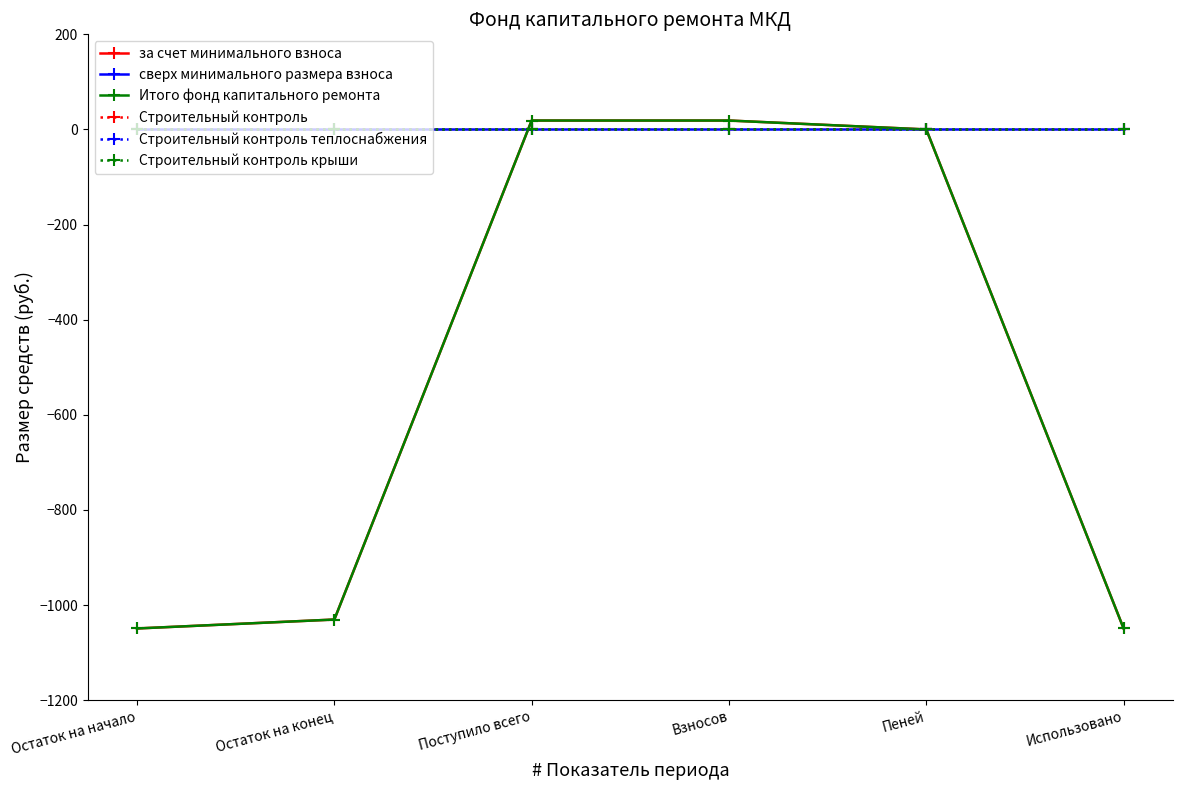

True or false: Итого фонд капитального ремонта and Строительный контроль крыши cross at least once.

True